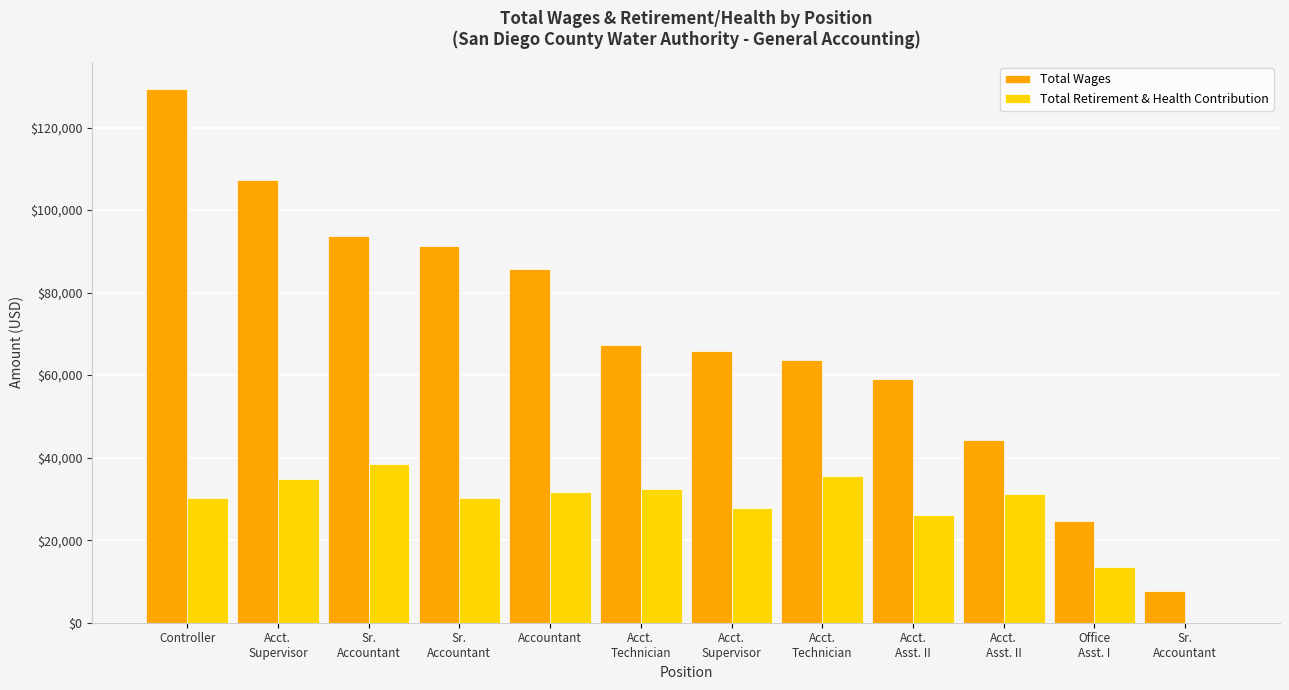

Are the bars horizontal?

No